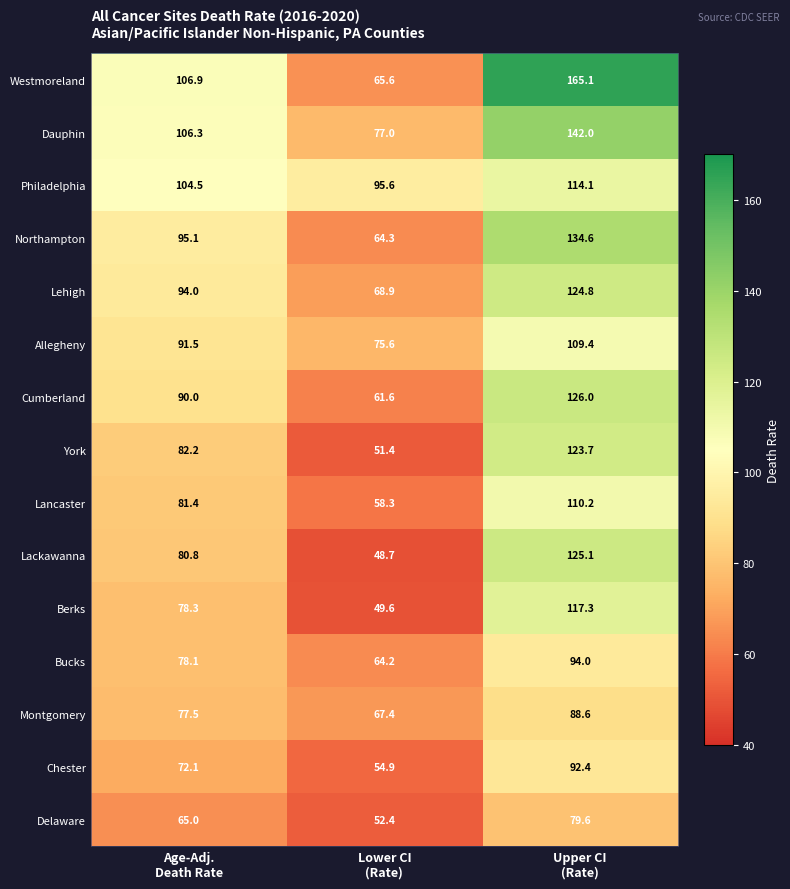

At which category is the sum across all series the highest?

Upper CI
(Rate)